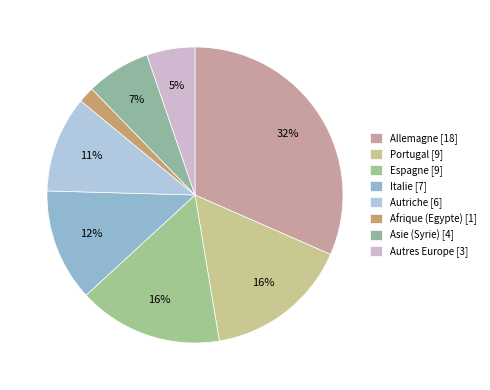

Is there a majority slice in this chart?

No